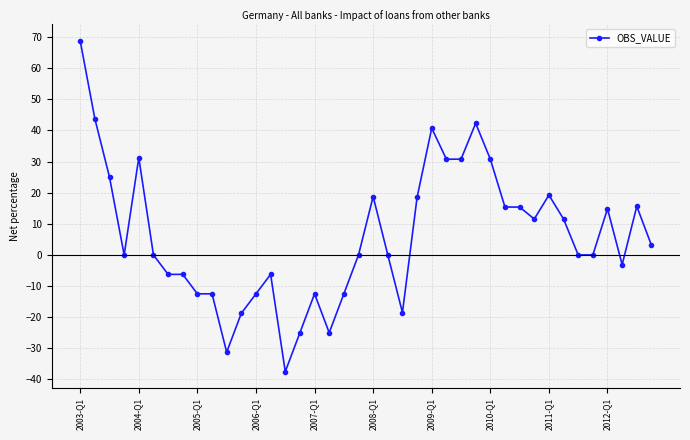

What is the average value?

6.2